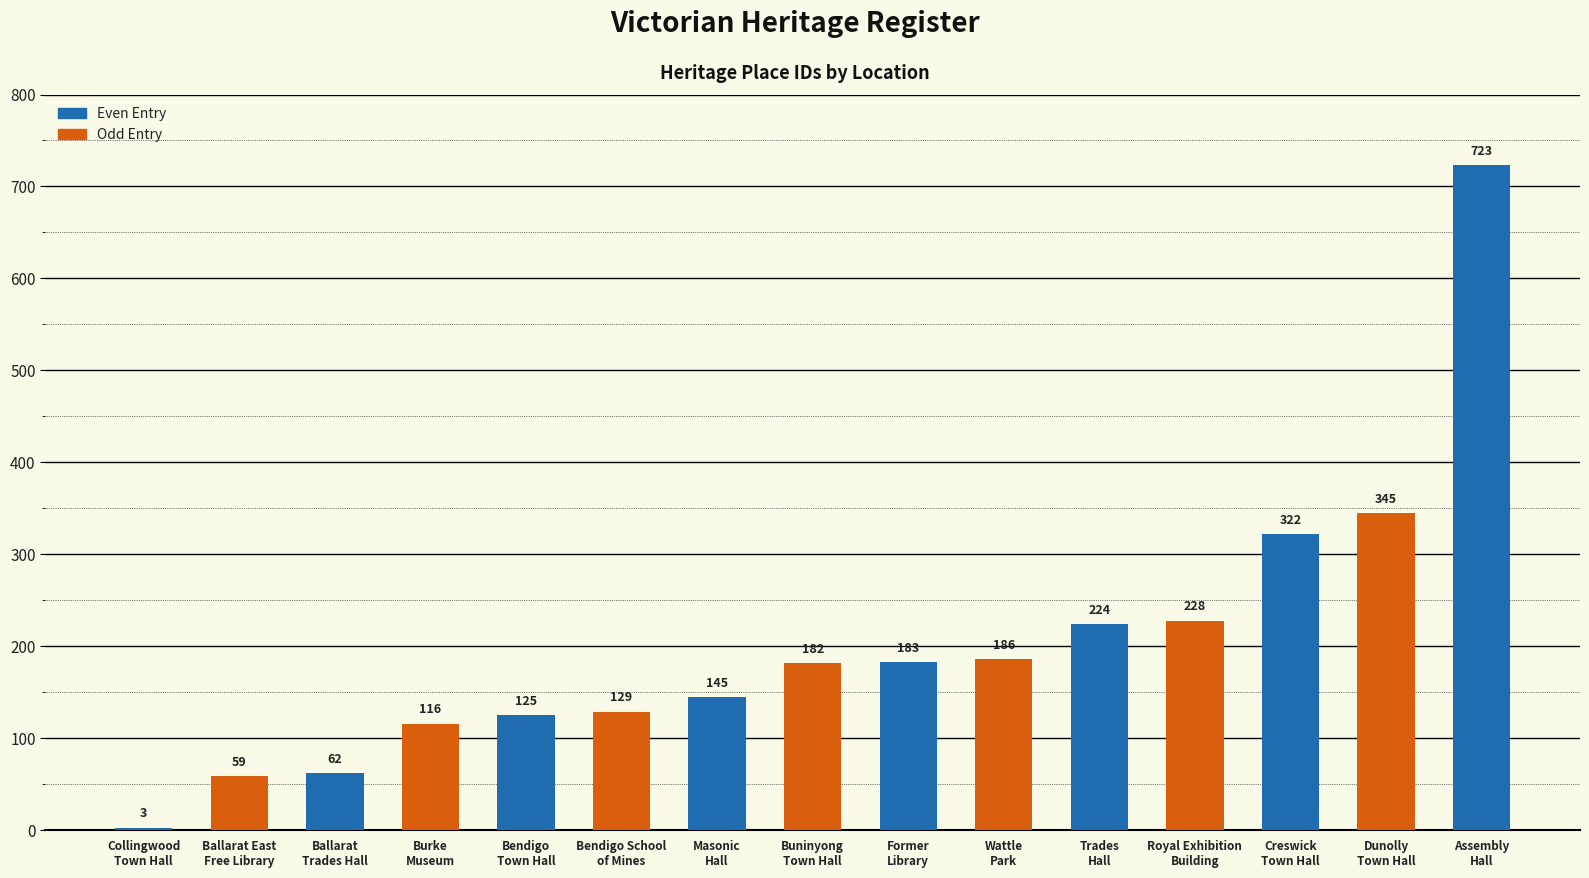

True or false: the data shows 1113 at Assembly
Hall.

False